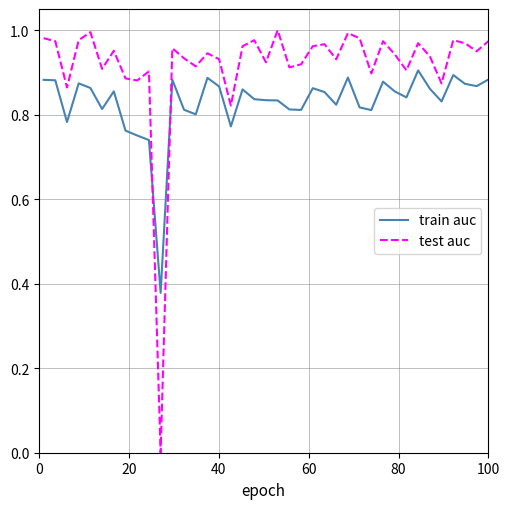

Which series has the largest range (max minus min)?

test auc